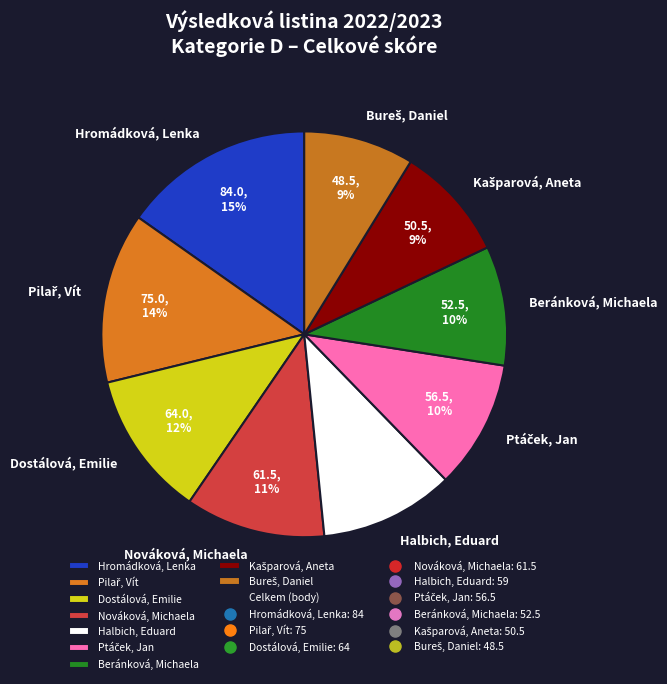

Count the number of slices in the pie.

9